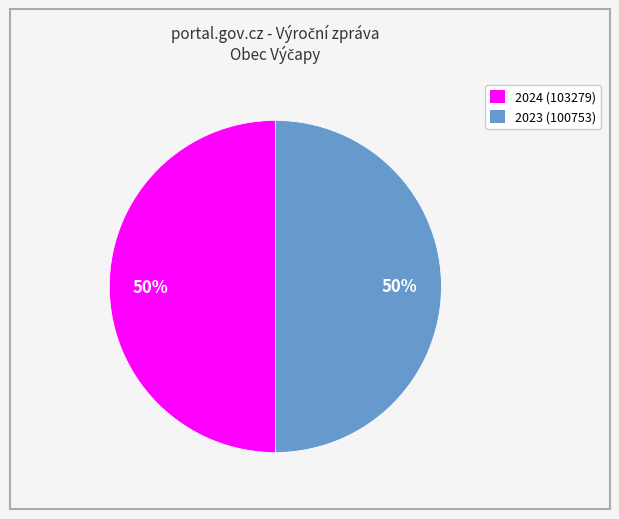

To the nearest percent, what is the average slice percentage?

50%